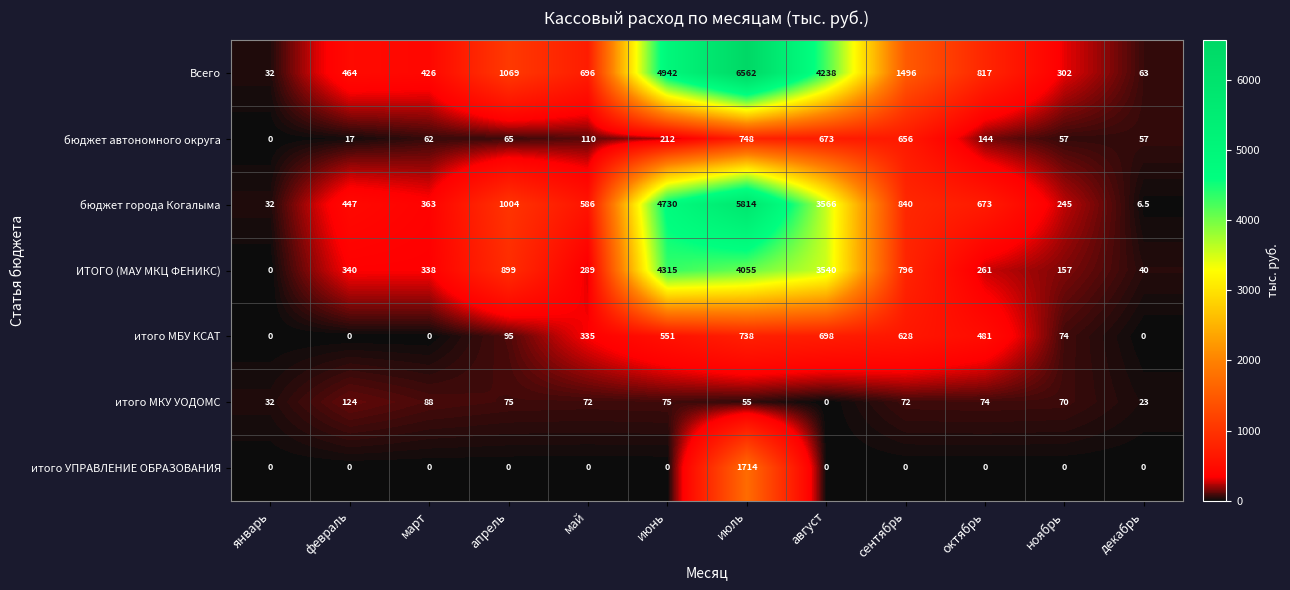

At which category does the chart reach its peak across all series?

июль